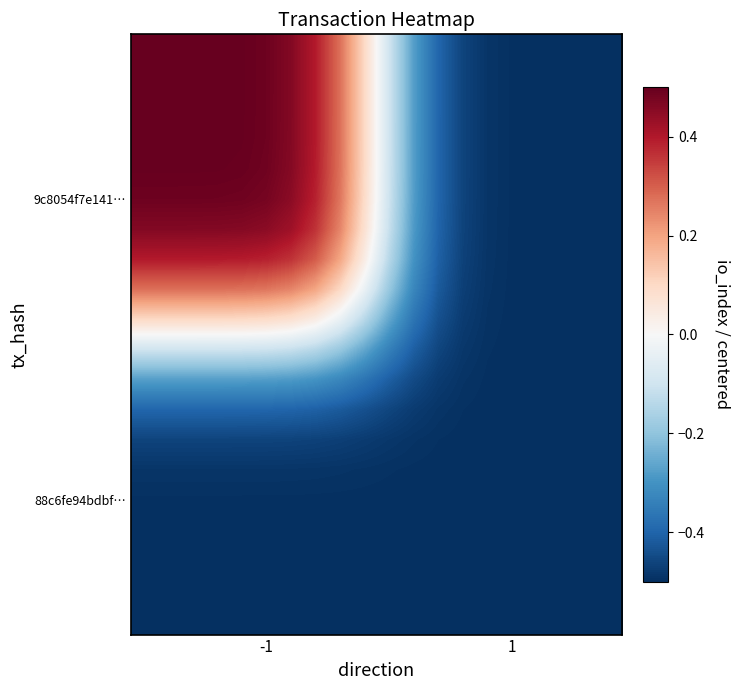

How many data points does each series have?

20